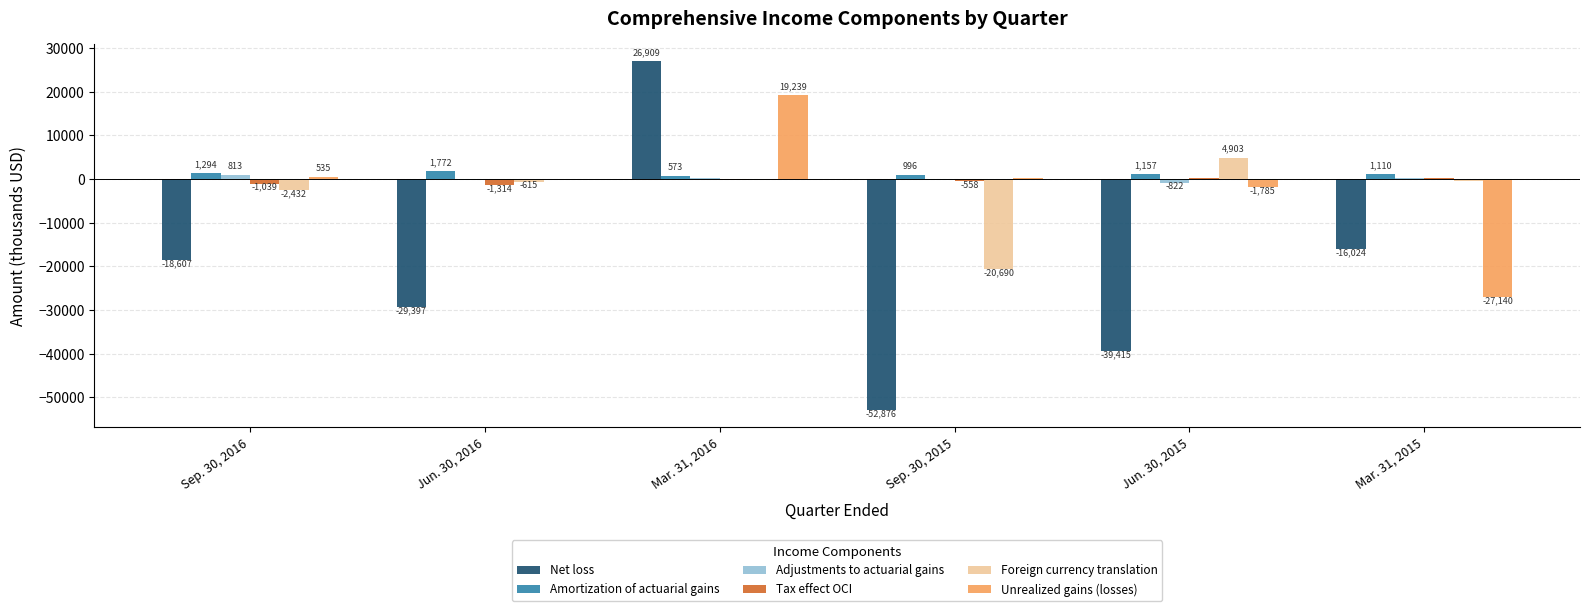

At which label is Net loss closest to -12983?

Mar. 31, 2015